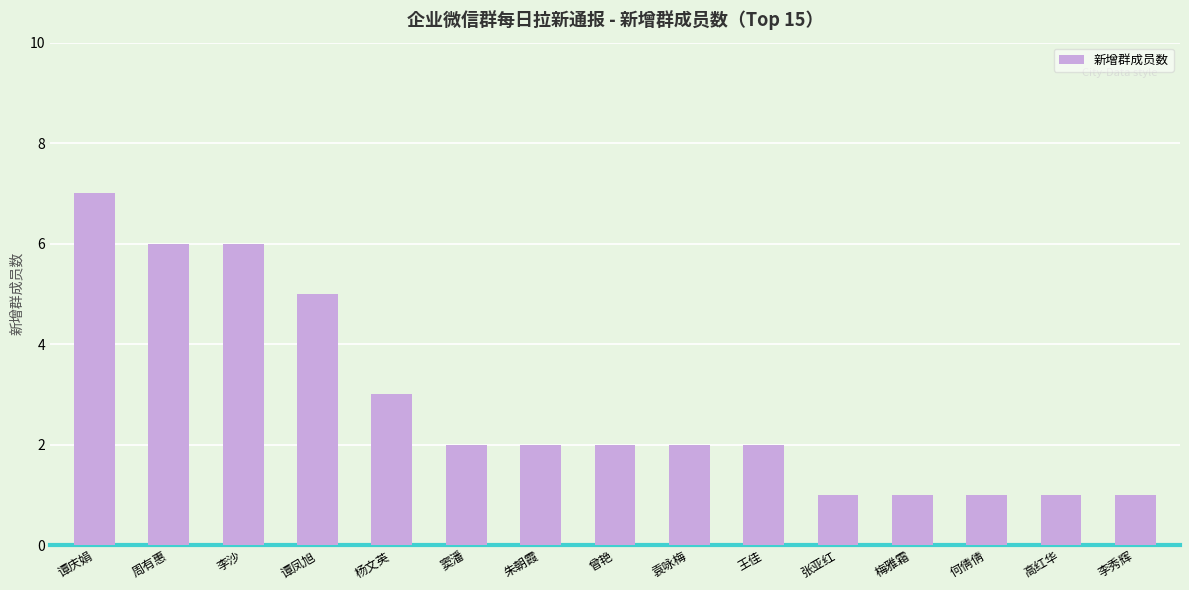

How many series are shown in this chart?

1